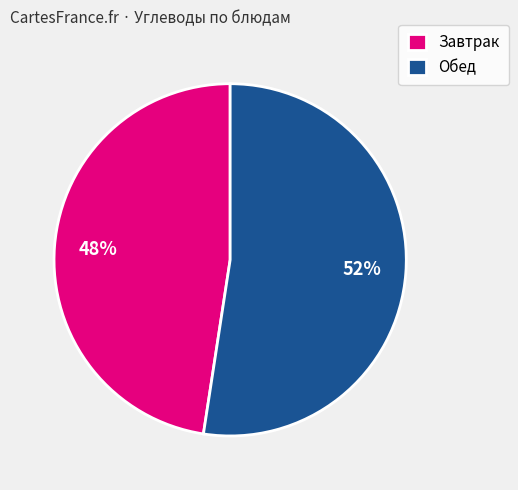

Which has a higher value, Обед or Завтрак?

Обед